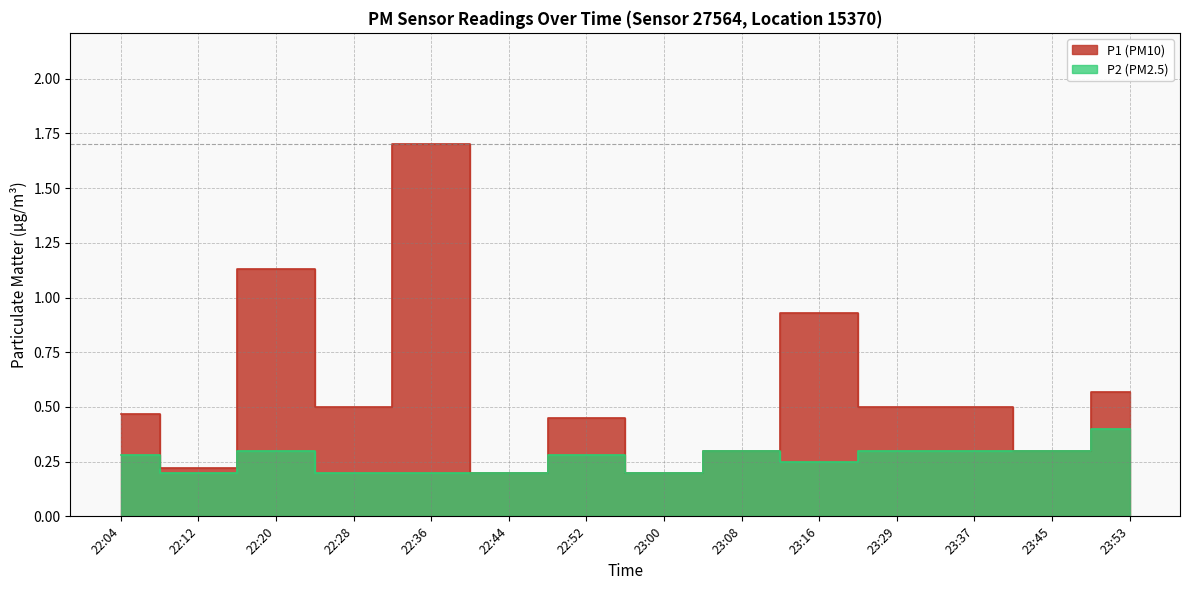

List the labels in order of P2 value, smallest first.

22:12, 22:28, 22:36, 22:44, 23:00, 23:16, 22:04, 22:52, 22:20, 23:08, 23:29, 23:37, 23:45, 23:53